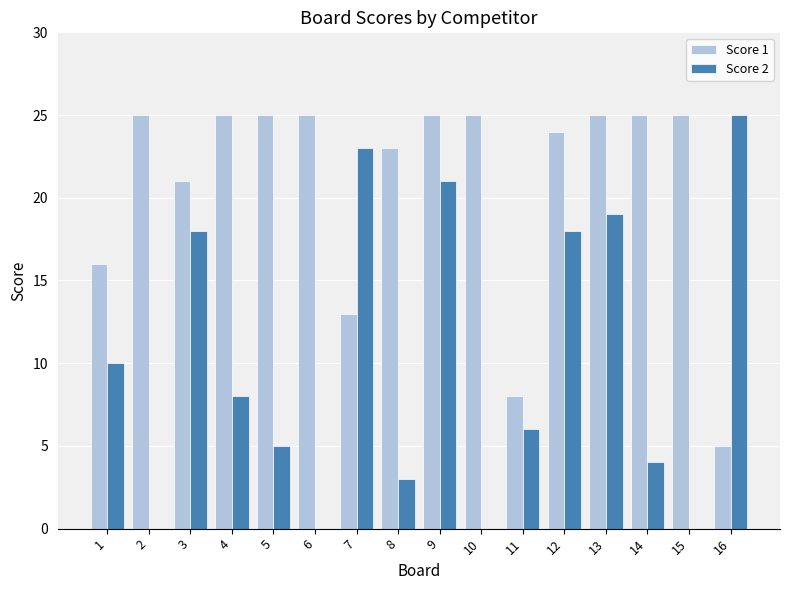

What is the spread (max minus min) of values at 11?

2